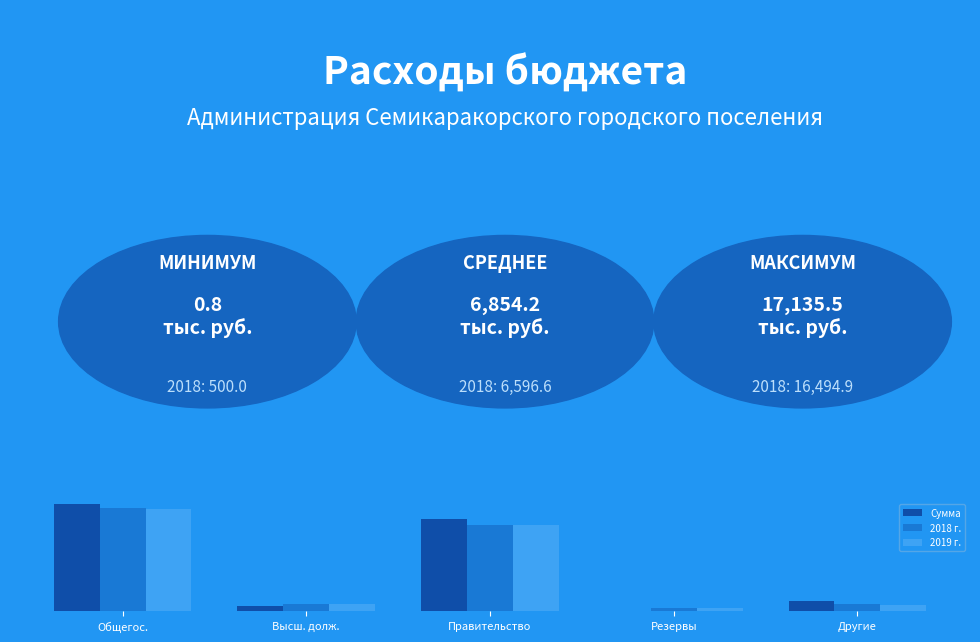

What are all the series names shown in the legend?

Сумма, 2018 г., 2019 г.